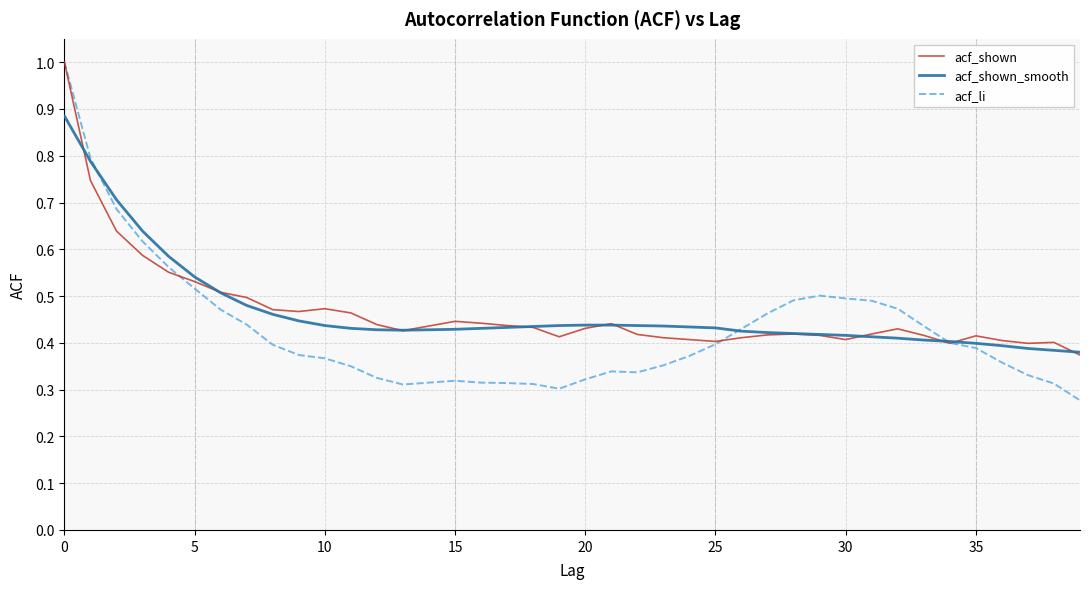

Which series has the largest range (max minus min)?

acf_li